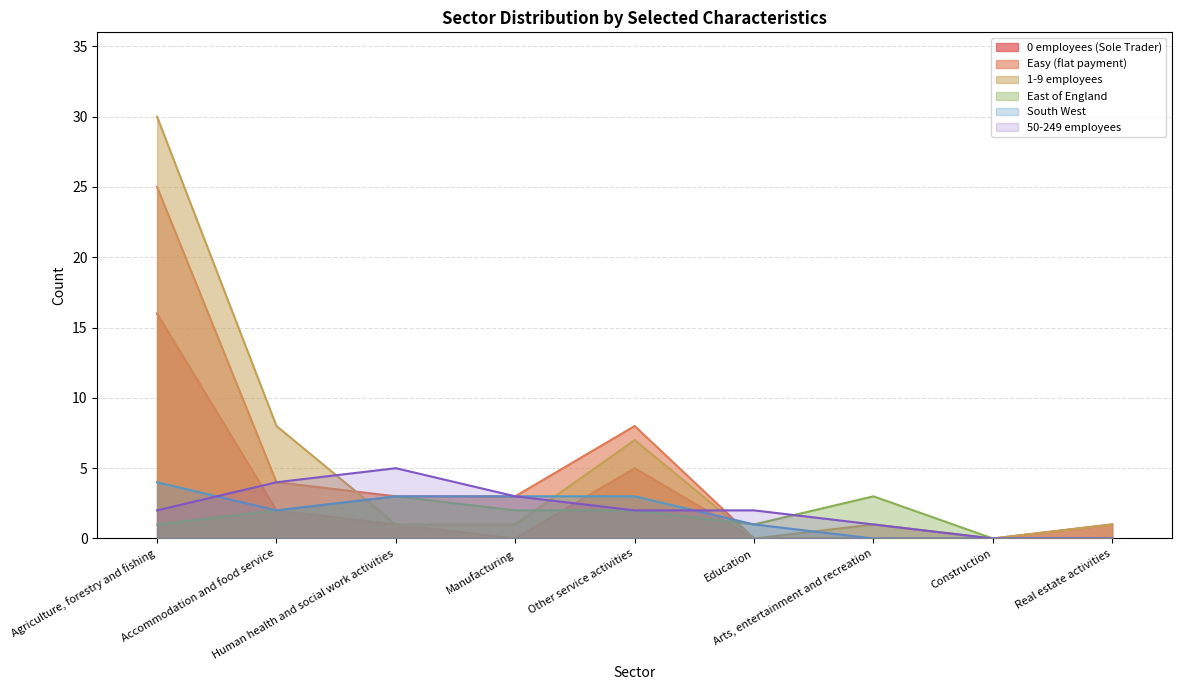

Which category has the lowest value in the South West series?

Arts, entertainment and recreation